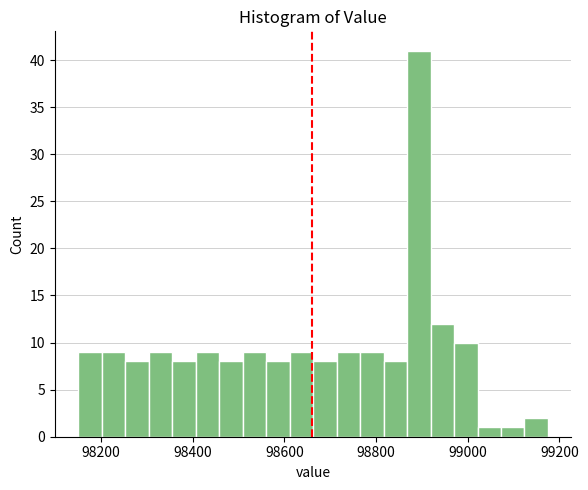

Read against the x-axis, roughly where is the centre of the tallest bar?

98900